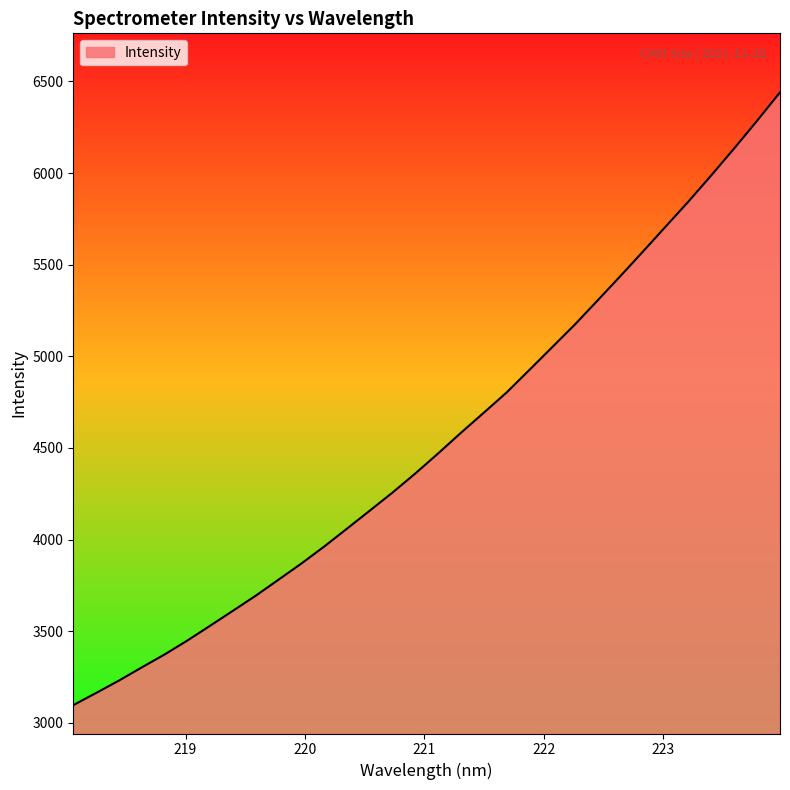

Reading left to right, what are all the values shown in this chart?

3097.0	3163.2	3230.9	3302.8	3373.2	3449.4	3530.4	3612.0	3694.3	3781.8	3869.8	3962.4	4060.1	4158.4	4257.3	4361.6	4470.9	4583.3	4692.6	4803.0	4926.2	5050.0	5174.4	5306.0	5438.8	5574.0	5710.8	5847.3	5989.9	6136.1	6286.1	6440.1